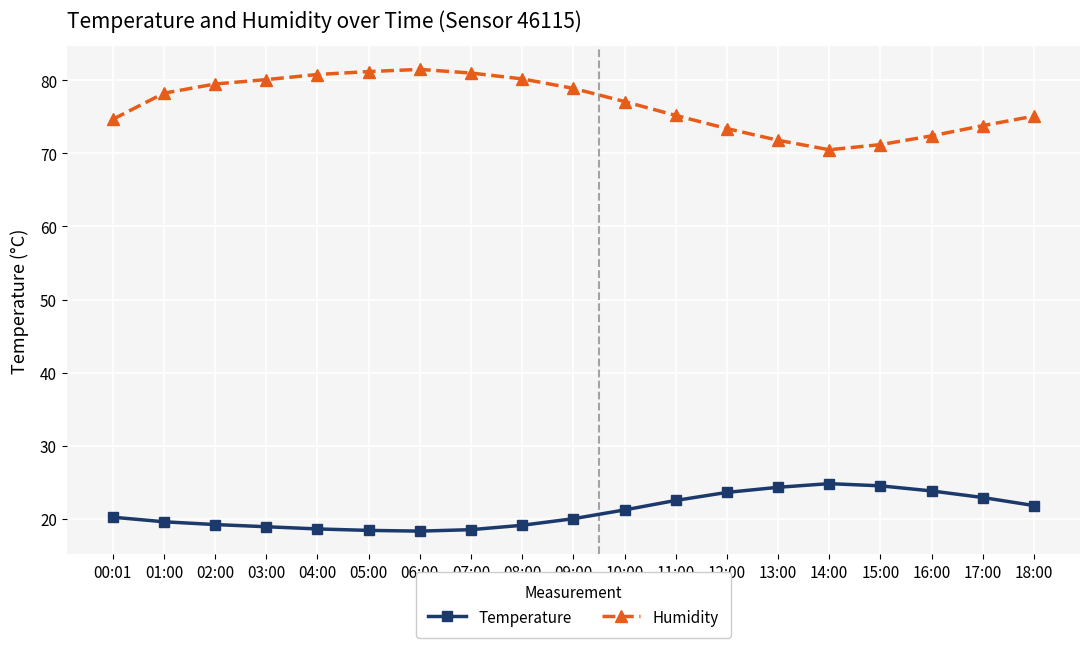

What is the total value across all series at 15:00?

95.7